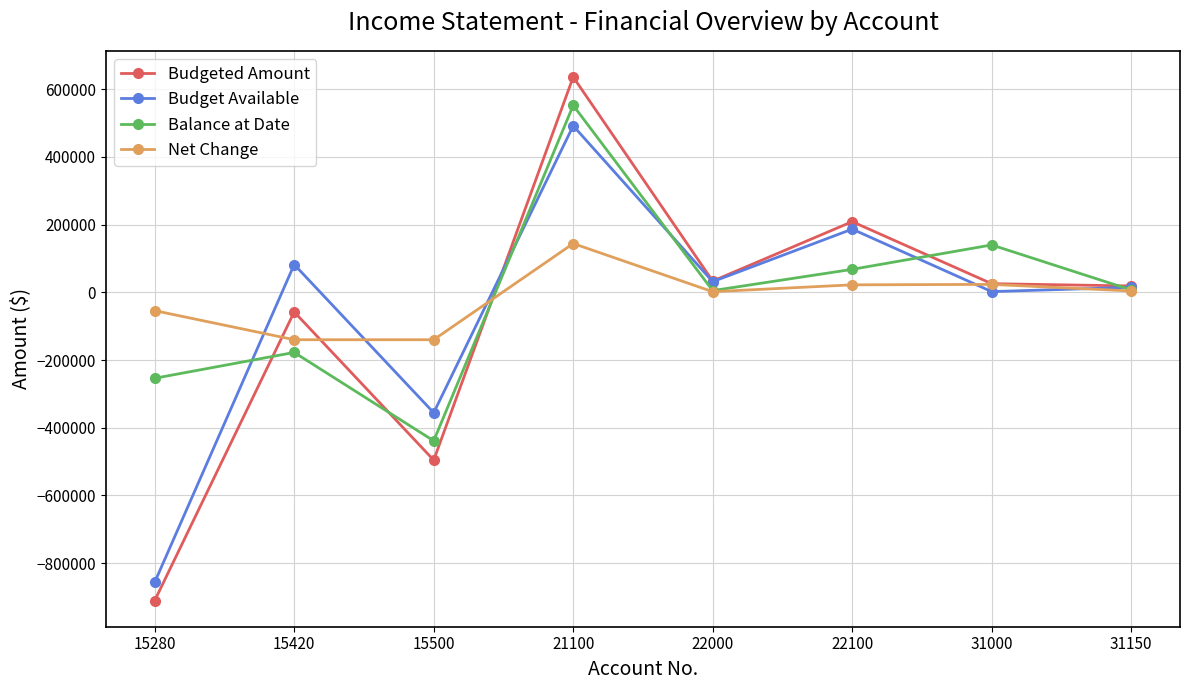

Is it true that Budgeted Amount equals 635774.7 at 21100?

True